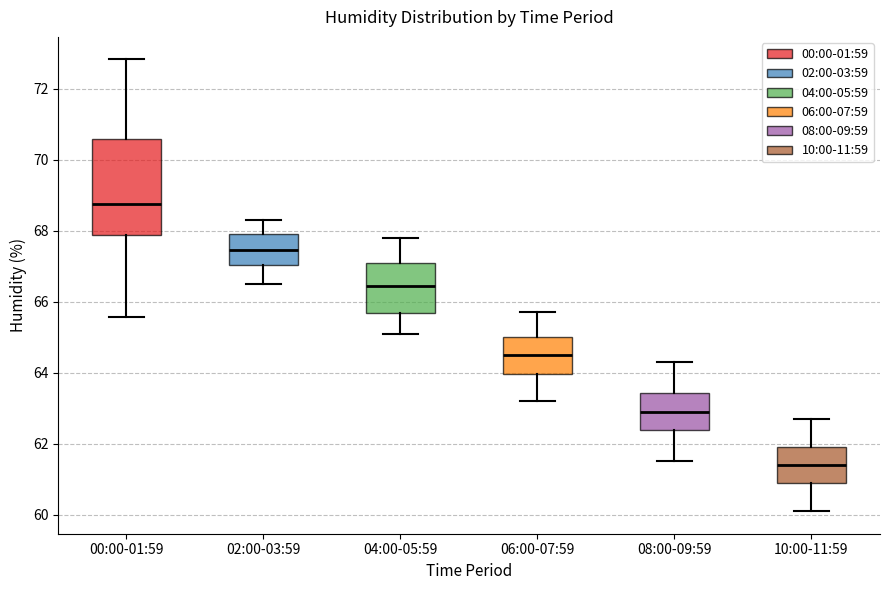

Which box has the lowest median line?

10:00-11:59